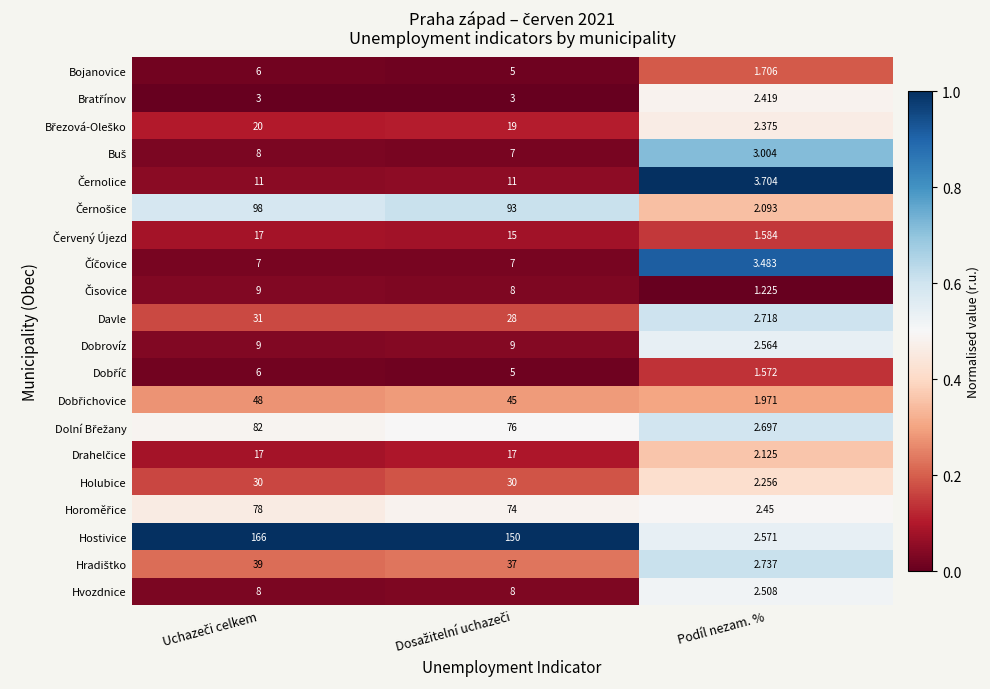

Which category has the lowest value across all series?

Podíl nezam. %